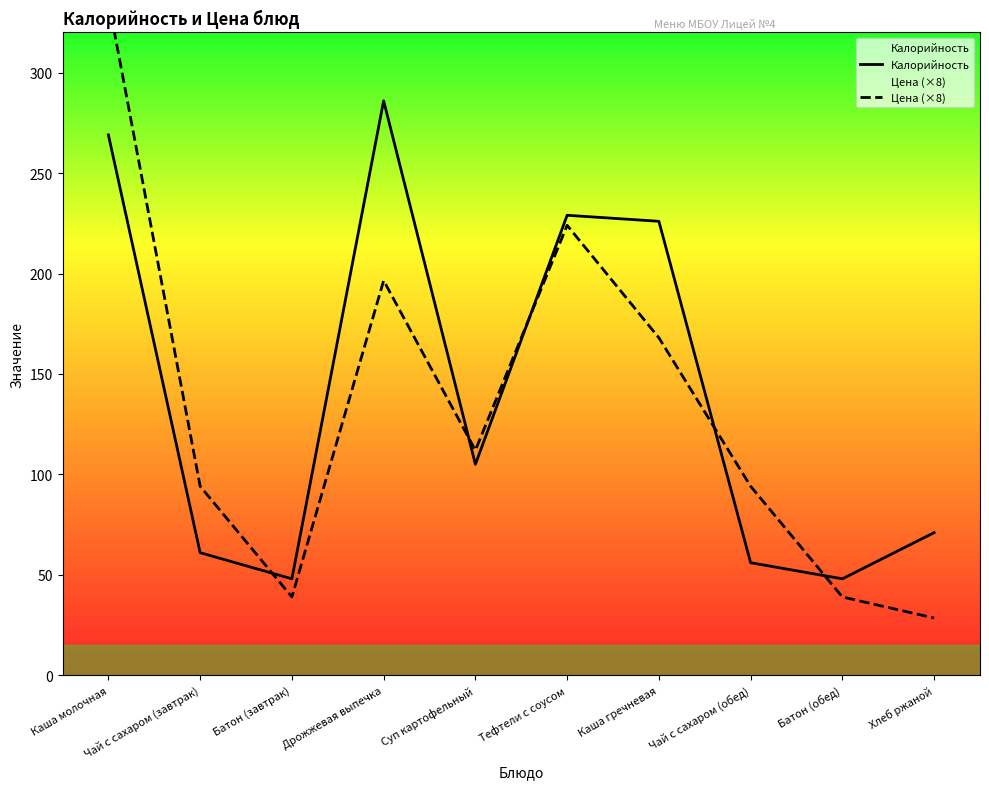

Reading right to left, extract all data points from this chart.

Калорийность: Хлеб ржаной=71.0	Батон (обед)=48.0	Чай с сахаром (обед)=56.0	Каша гречневая=226.0	Тефтели с соусом=229.0	Суп картофельный=105.0	Дрожжевая выпечка=286.0	Батон (завтрак)=48.0	Чай с сахаром (завтрак)=61.0	Каша молочная=269.0
Цена (×8): Хлеб ржаной=28.5	Батон (обед)=39.0	Чай с сахаром (обед)=94.1	Каша гречневая=168.0	Тефтели с соусом=224.0	Суп картофельный=112.0	Дрожжевая выпечка=196.5	Батон (завтрак)=39.0	Чай с сахаром (завтрак)=94.1	Каша молочная=336.0